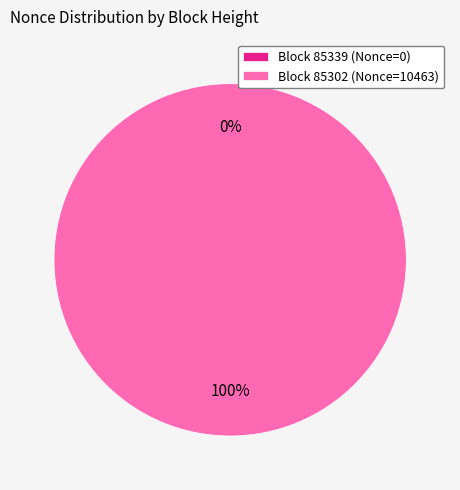

To the nearest percent, what is the combined percentage of 85339 and 85302?

100%